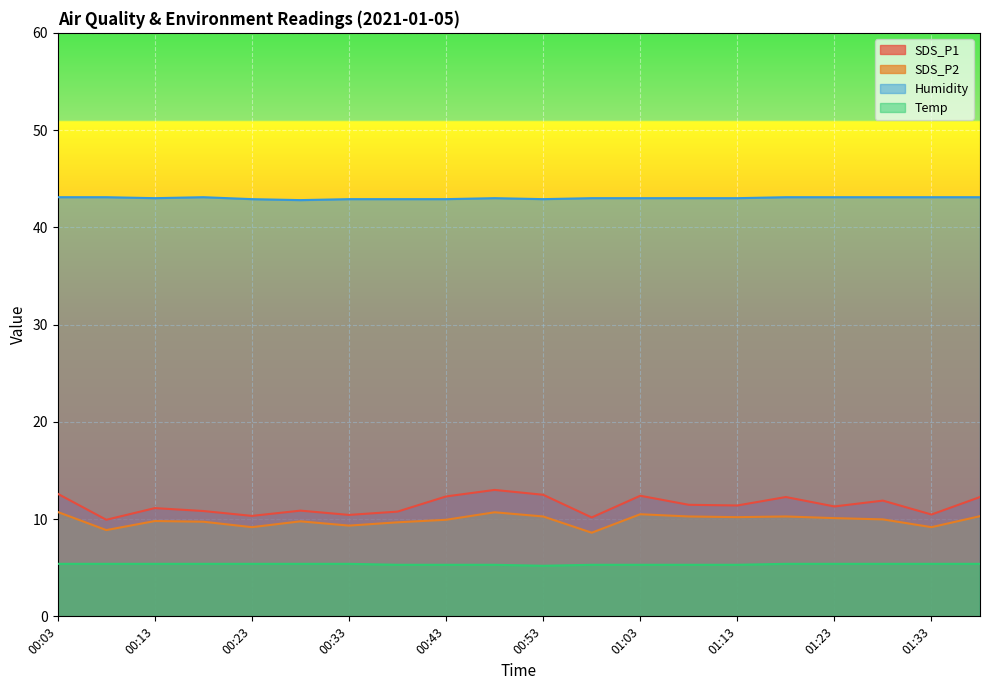

What is the difference between the highest and lowest values at 01:33?

37.7